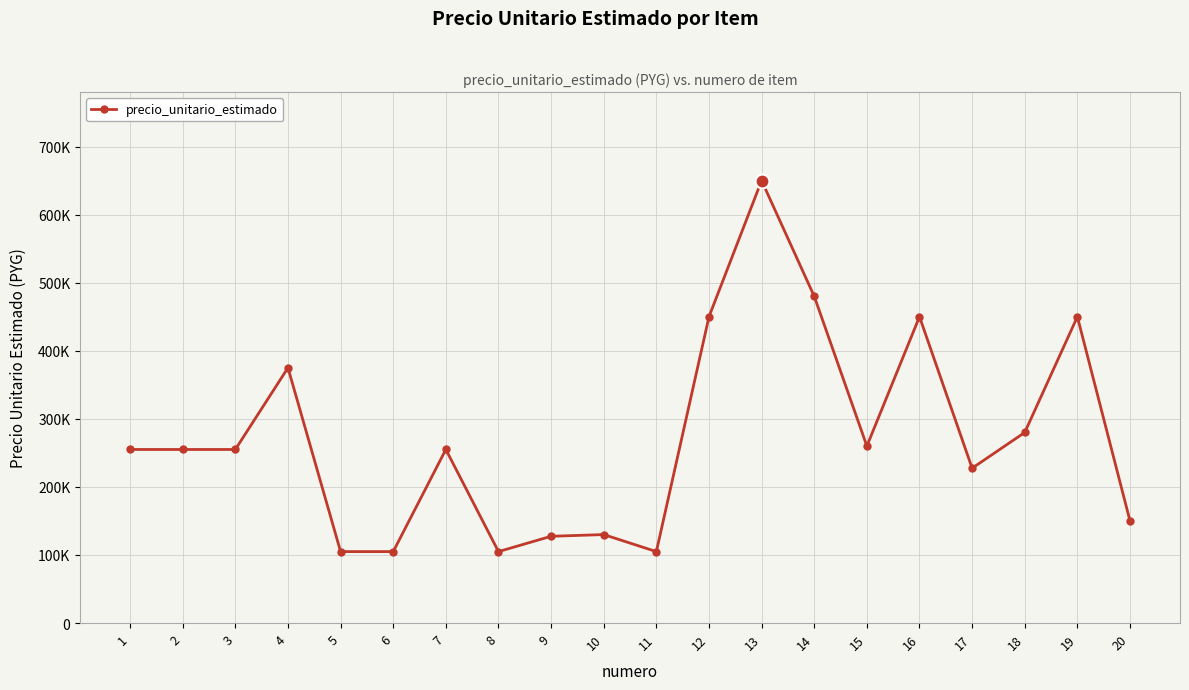

True or false: there are more than 0 points higher than both neighbors.

True